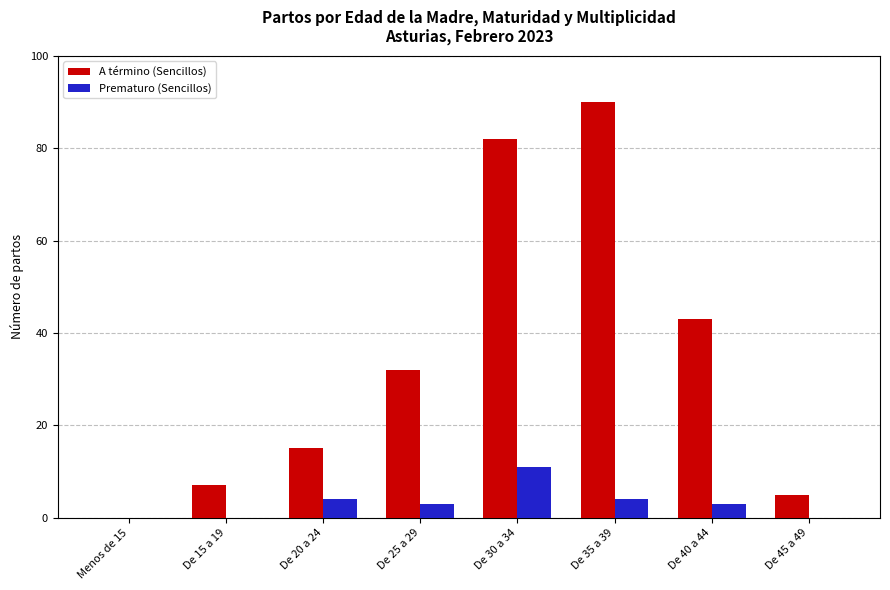

Reading left to right, list all the values displayed in this chart.

A término (Sencillos): Menos de 15=0	De 15 a 19=7	De 20 a 24=15	De 25 a 29=32	De 30 a 34=82	De 35 a 39=90	De 40 a 44=43	De 45 a 49=5
Prematuro (Sencillos): Menos de 15=0	De 15 a 19=0	De 20 a 24=4	De 25 a 29=3	De 30 a 34=11	De 35 a 39=4	De 40 a 44=3	De 45 a 49=0